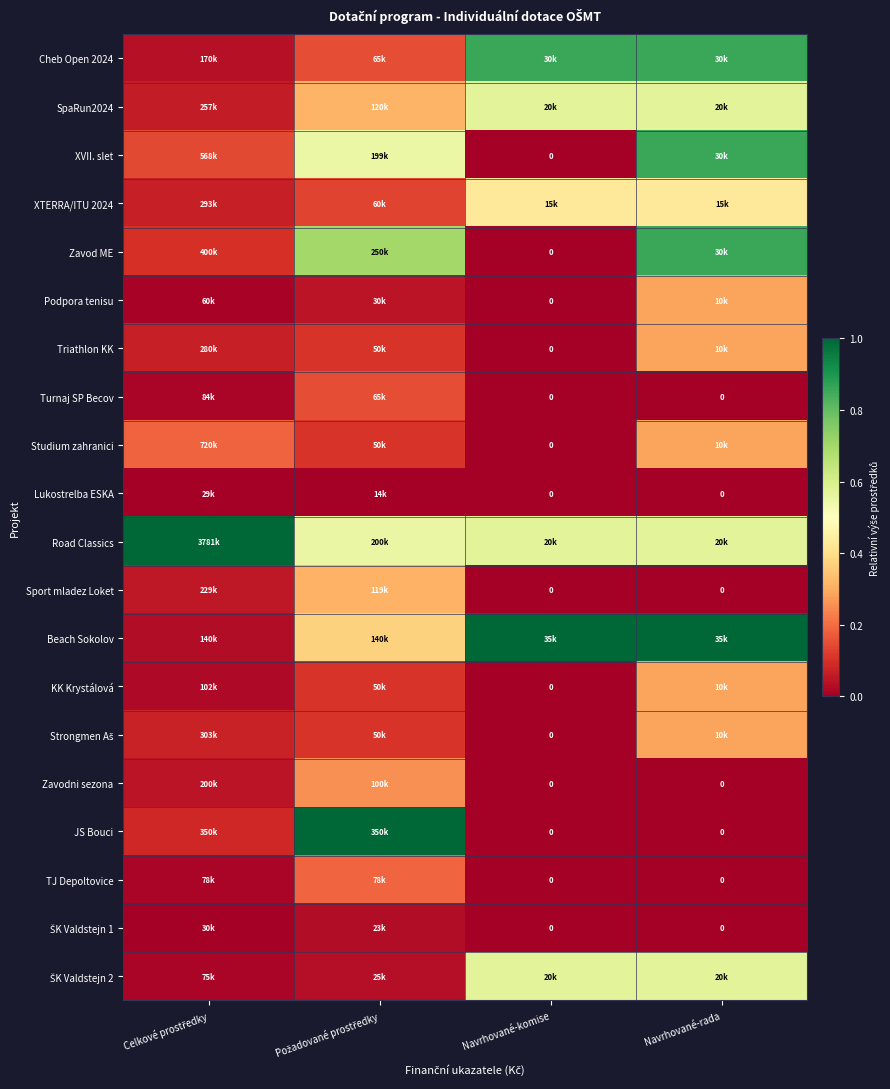

Read the KK Krystálová value at Navrhované-rada.

0.3